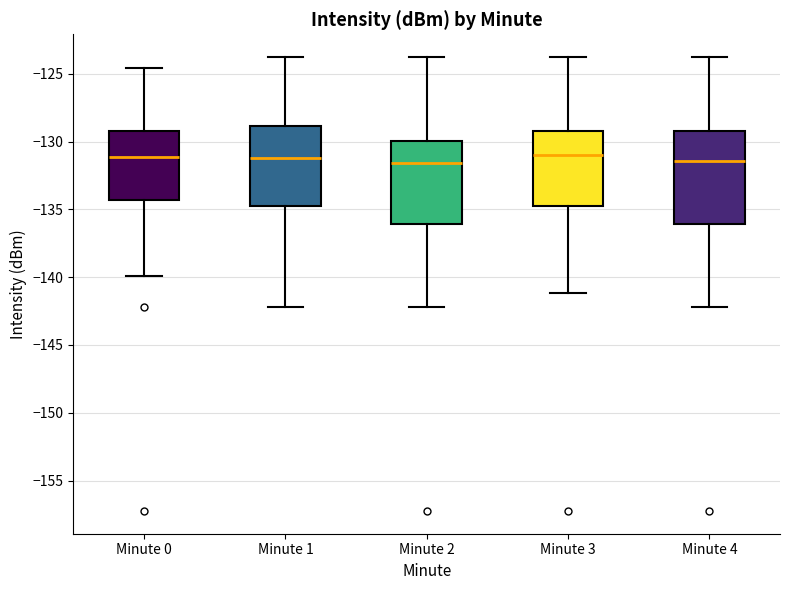

Reading left to right, read every box against the y-axis: the position of its median line, the range the box covers, and the ends of its whiskers. The values are not printed on the chart, so give them approximately, as read against the axis.

Minute 0: median -131.0, box -134.5 to -129.5, whiskers -140.0 to -124.5
Minute 1: median -131.0, box -134.5 to -129.0, whiskers -142.0 to -124.0
Minute 2: median -131.5, box -136.0 to -130.0, whiskers -142.0 to -124.0
Minute 3: median -131.0, box -134.5 to -129.5, whiskers -141.0 to -124.0
Minute 4: median -131.5, box -136.0 to -129.5, whiskers -142.0 to -124.0